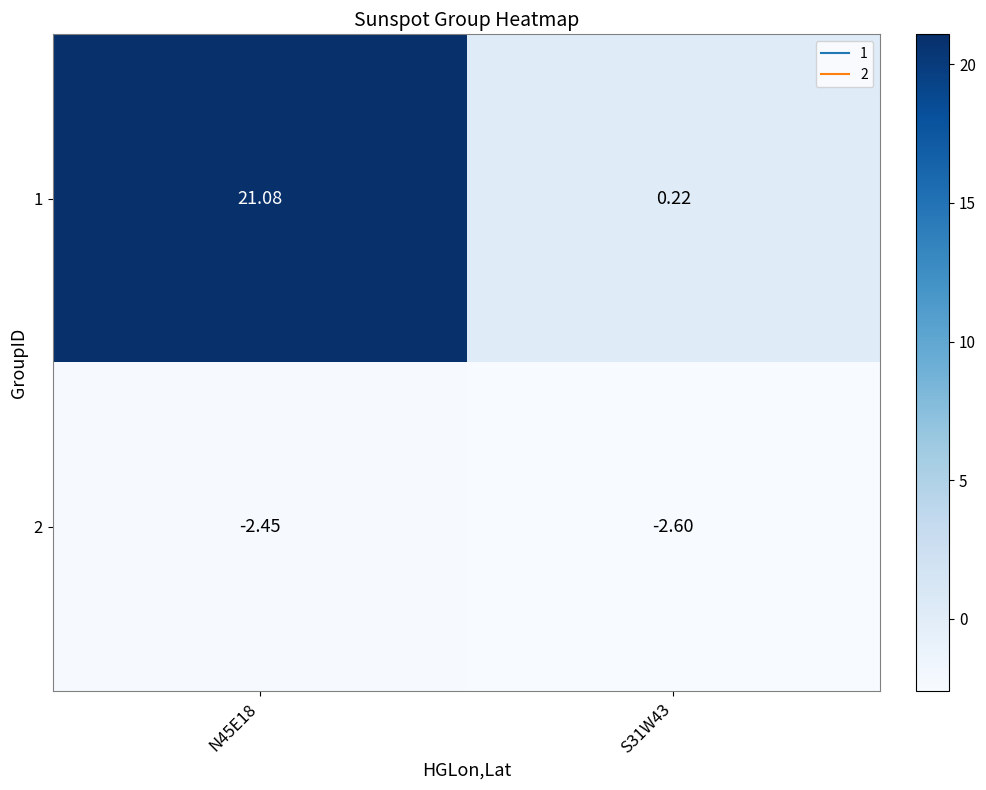

Between N45E18 and S31W43, which series saw the biggest shift?

1